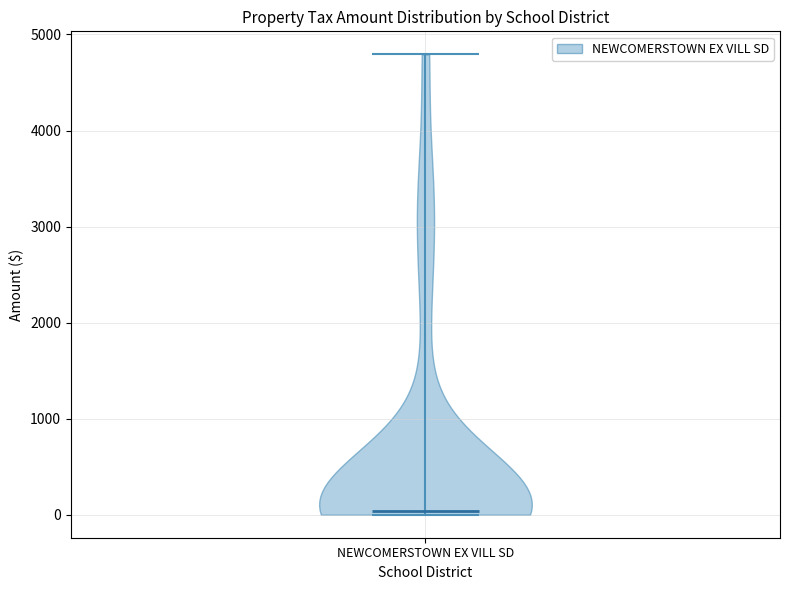

Read this violin plot against the y-axis: where its median line is, and the lowest and highest points the violin reaches. The values are not printed on the chart, so give them approximately, as read against the axis.

median line 0, lowest point 0, highest point 4800